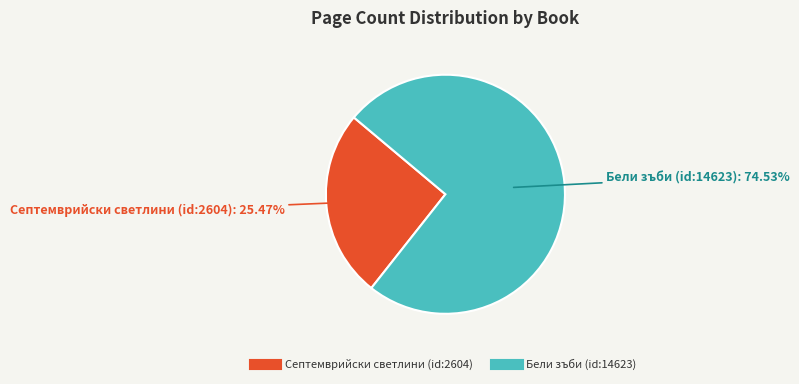

How many slices are in this pie chart?

2